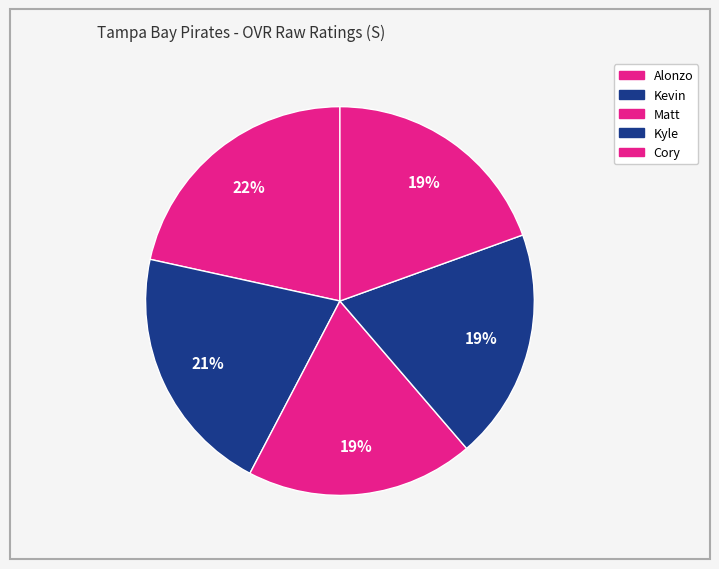

What is the ratio of the value at Kyle to the value at Alonzo?

0.9